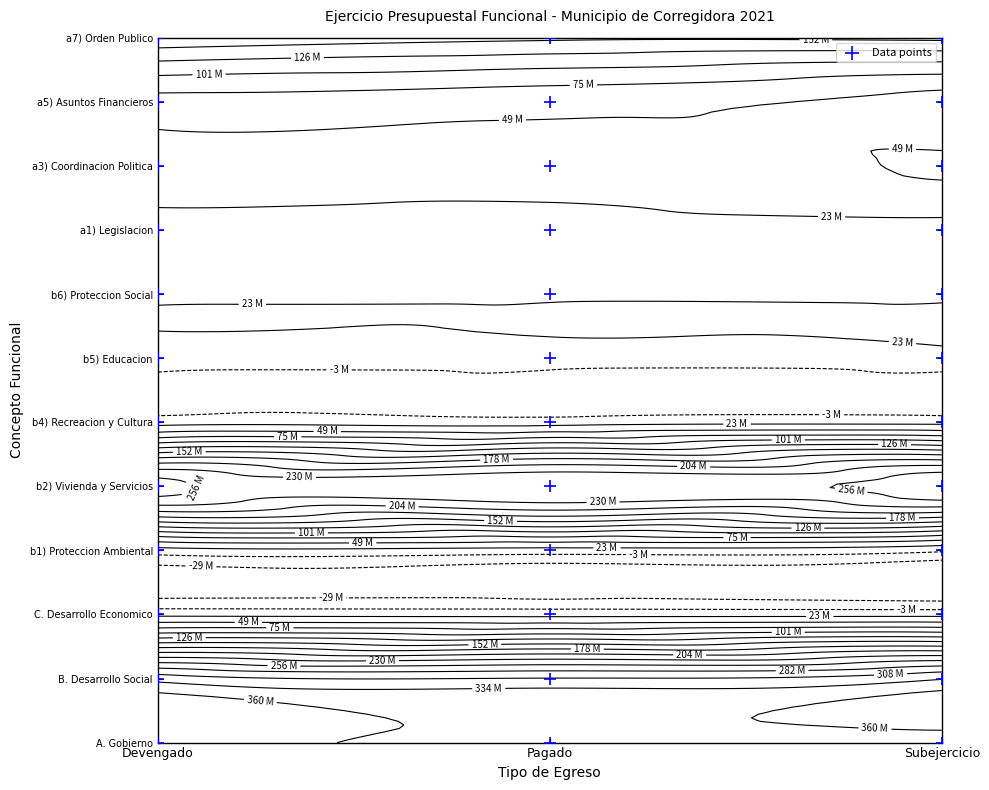

How many distinct data groups are displayed?

1